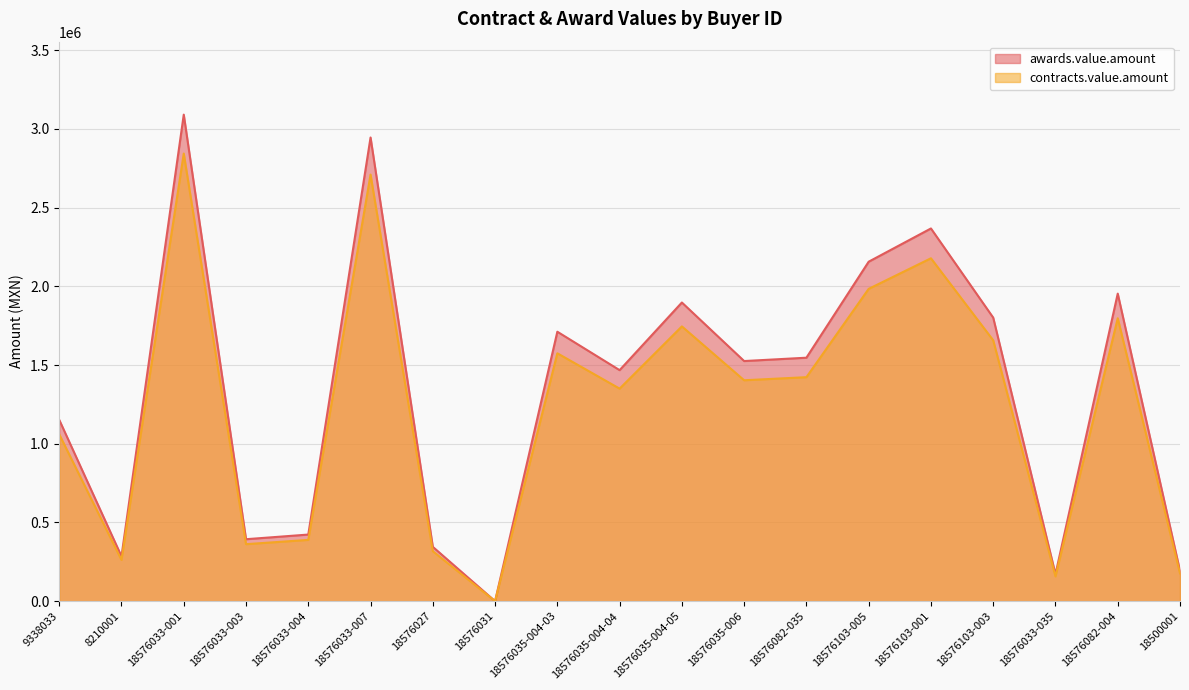

The contracts.value.amount series shows 389281.6 at 18576033-004. True or false?

True